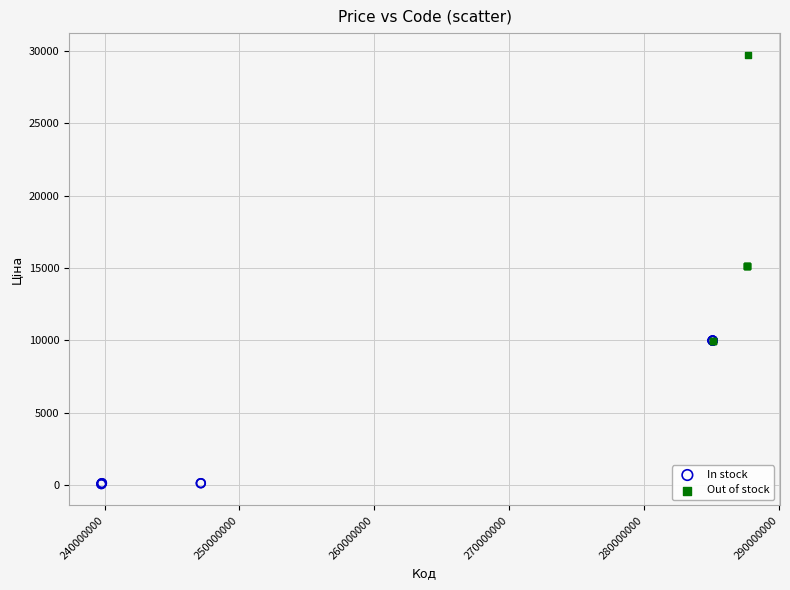

Which series contains the highest Y value?

Out of stock